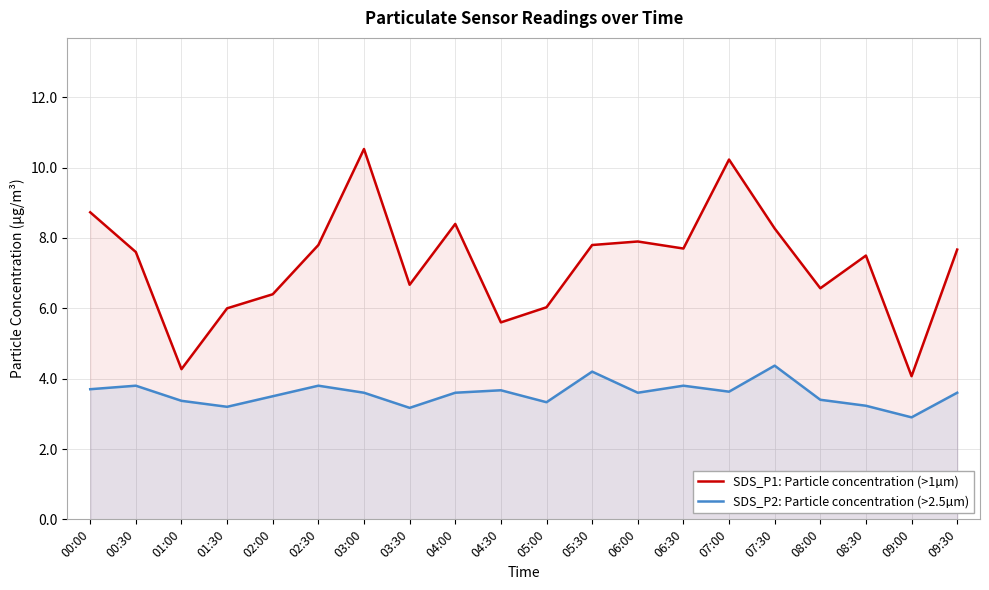

True or false: SDS_P2: Particle concentration (>2.5µm) has more than 1 interior local peaks.

True